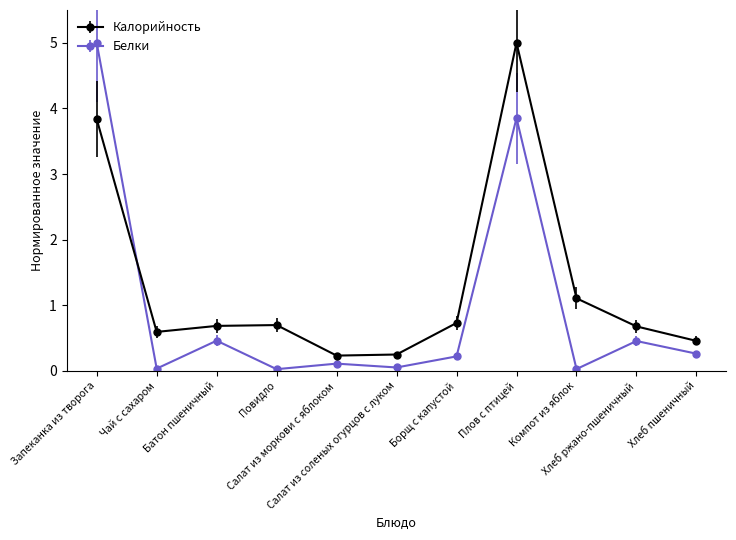

How many interior local valleys does the Белки series have?

4